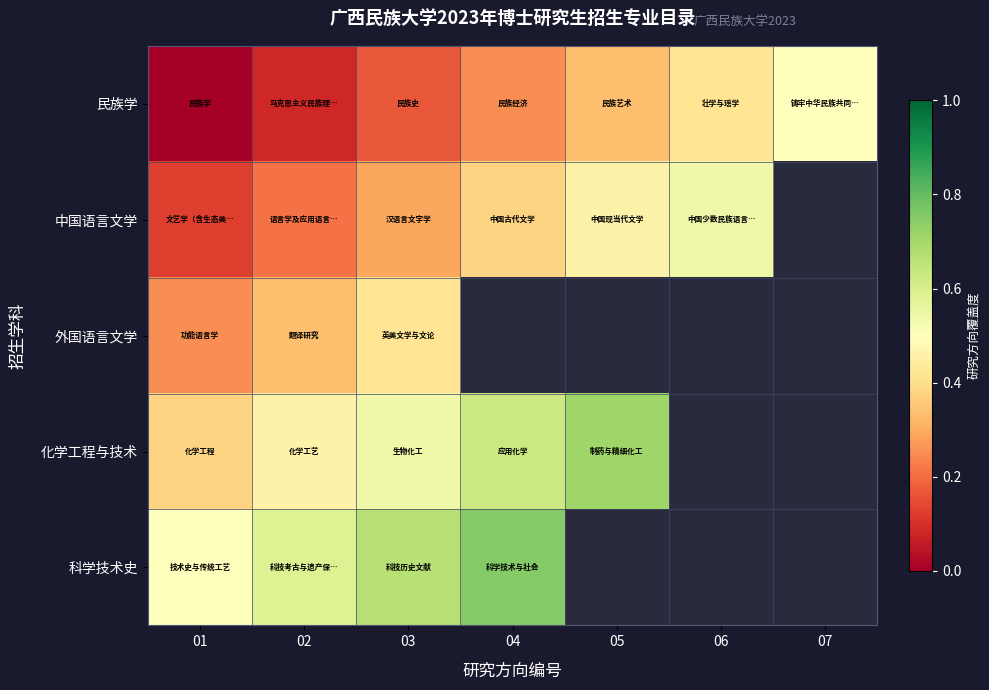

Between 03 and 01, which is larger?

03